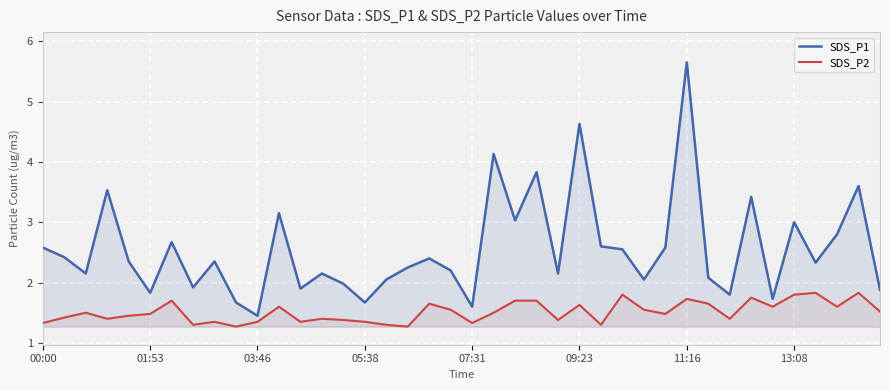

Is it true that SDS_P2 equals 1.8 at 33?

True